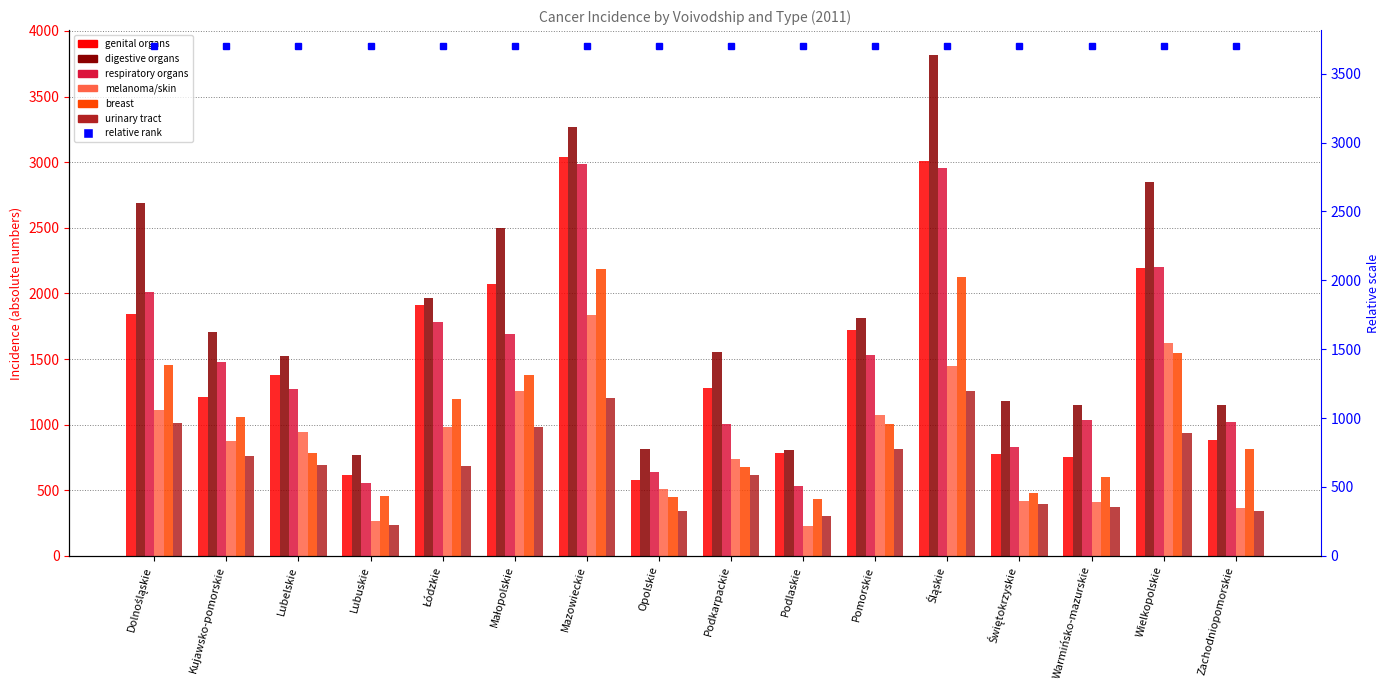

What position from the left is Wielkopolskie?

15